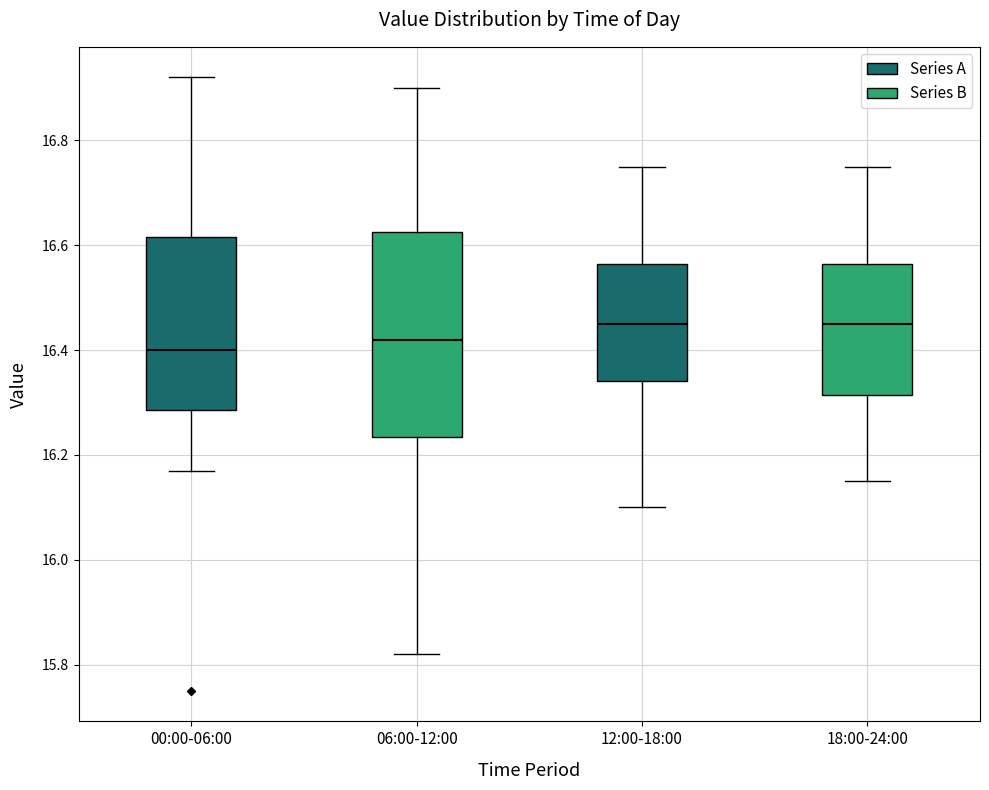

Reading left to right, transcribe this box plot: for each box, give where its median line is, the range the box spans, and where its two whiskers end, as read against the y-axis. The values are not printed on the chart, so give them approximately, as read against the axis.

00:00-06:00: median 16.40, box 16.28 to 16.62, whiskers 16.18 to 16.92
06:00-12:00: median 16.42, box 16.24 to 16.62, whiskers 15.82 to 16.90
12:00-18:00: median 16.46, box 16.34 to 16.56, whiskers 16.10 to 16.76
18:00-24:00: median 16.46, box 16.32 to 16.56, whiskers 16.16 to 16.76